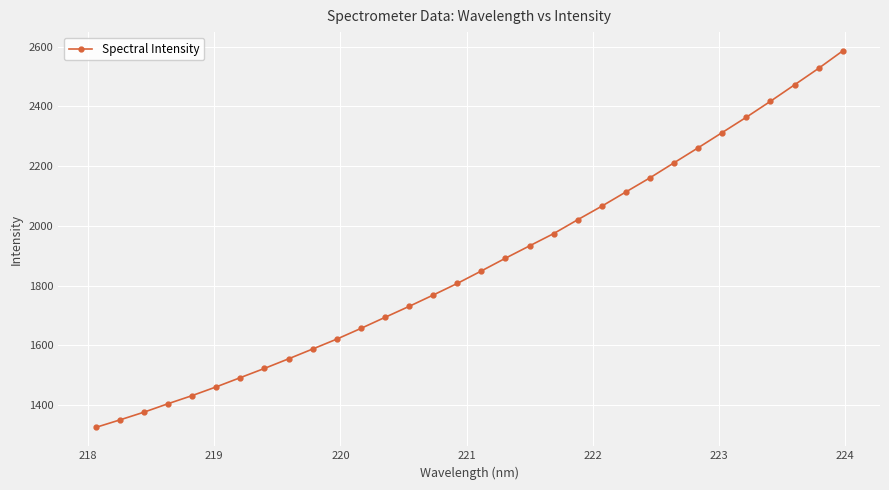

What is the value of the 9th point from the left?

1555.1